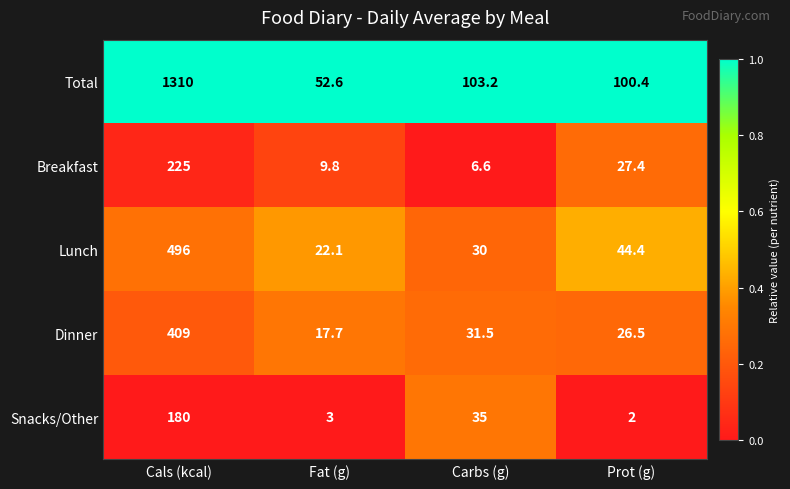

Reading left to right, extract all data points from this chart.

Total: Cals (kcal)=1310.0	Fat (g)=52.6	Carbs (g)=103.2	Prot (g)=100.4
Breakfast: Cals (kcal)=225.0	Fat (g)=9.8	Carbs (g)=6.6	Prot (g)=27.4
Lunch: Cals (kcal)=496.0	Fat (g)=22.1	Carbs (g)=30.0	Prot (g)=44.4
Dinner: Cals (kcal)=409.0	Fat (g)=17.7	Carbs (g)=31.5	Prot (g)=26.5
Snacks/Other: Cals (kcal)=180.0	Fat (g)=3.0	Carbs (g)=35.0	Prot (g)=2.0